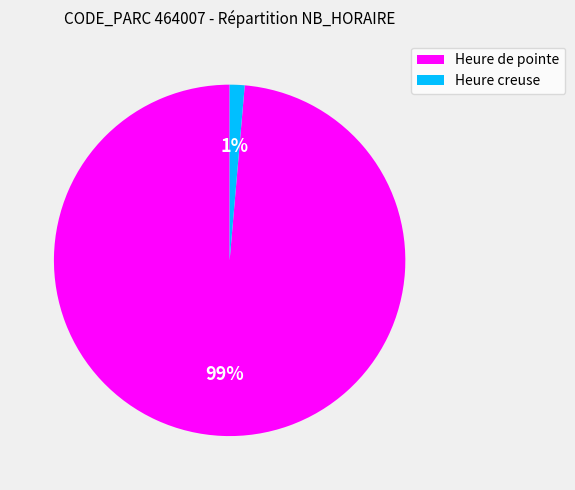

Does any single category account for the majority?

Yes